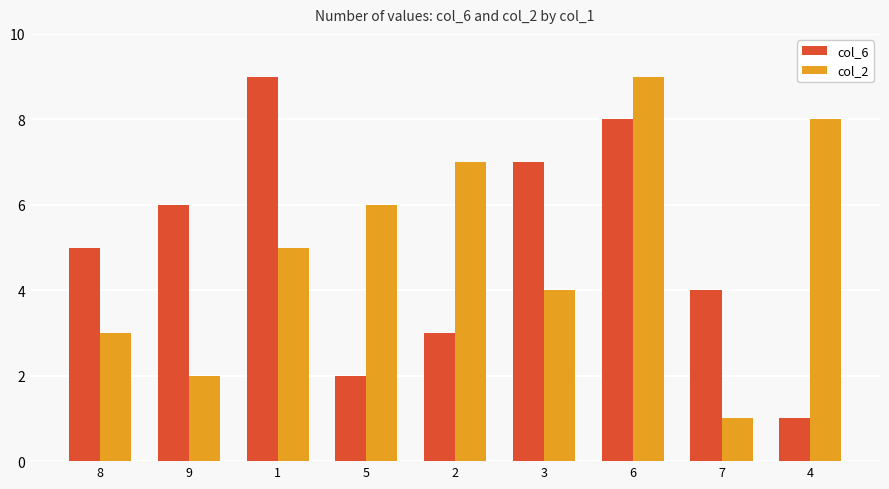

Count the number of data series in this chart.

2